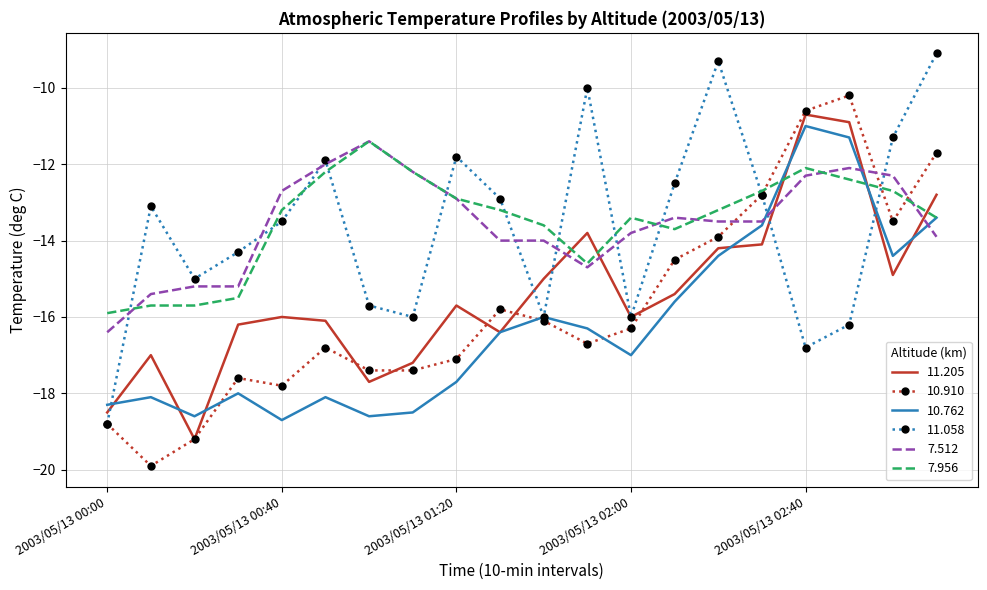

What is the highest value of the 7.512 series?

-11.4